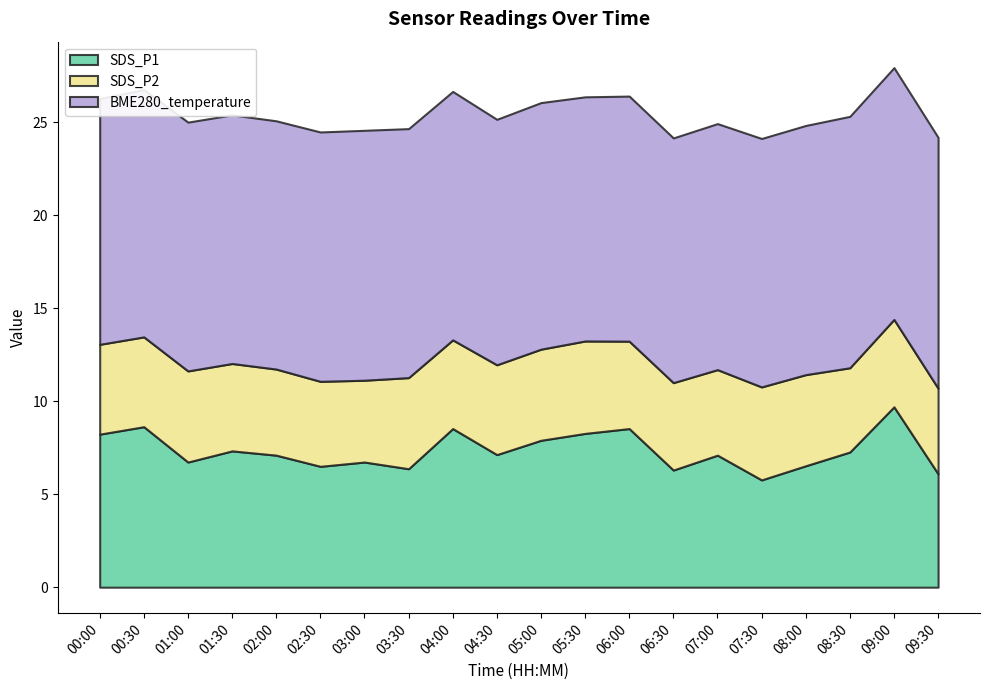

Which has a higher value, 09:00 or 01:30?

09:00